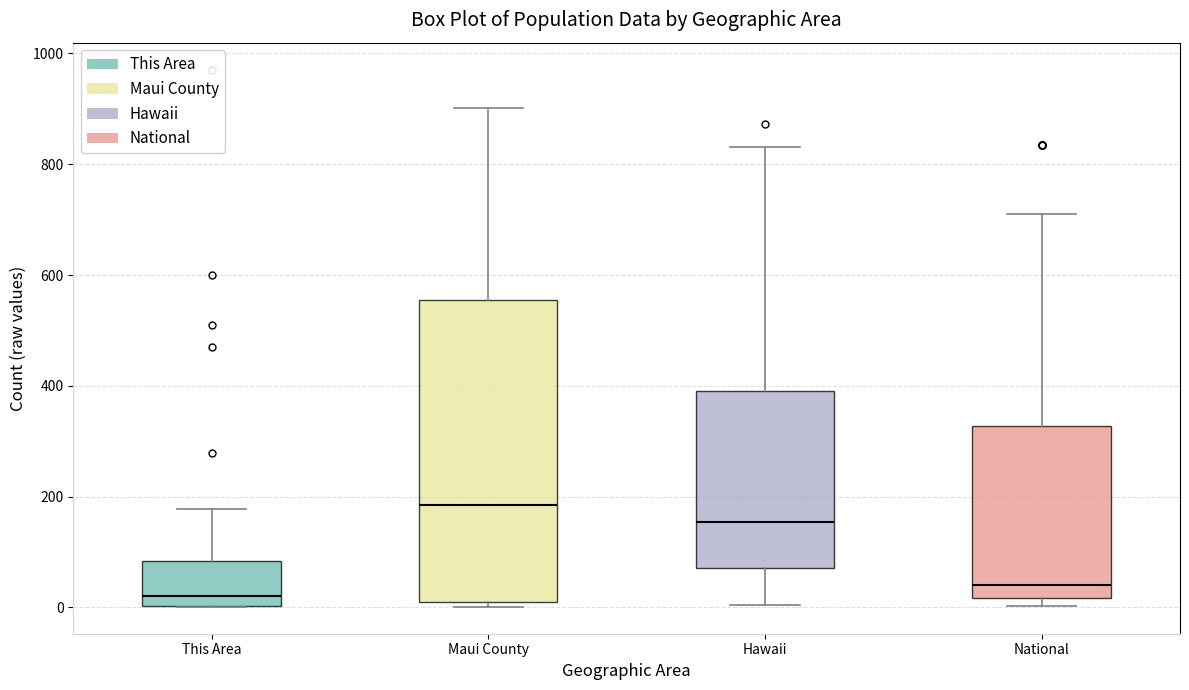

Which box is the tallest, from its lower edge to its upper edge?

Maui County